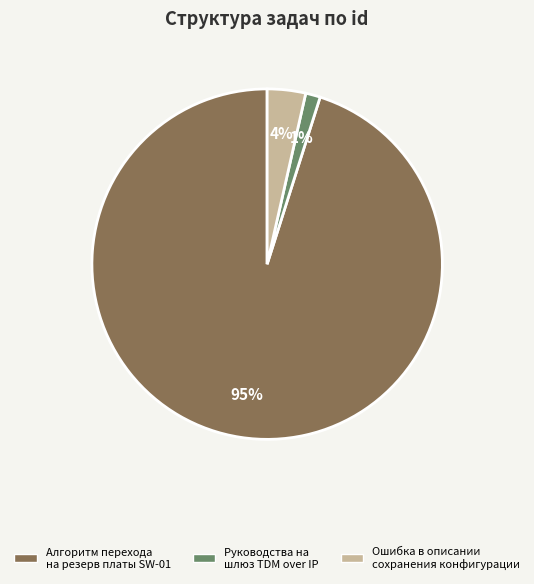

How many segments does this pie chart have?

3